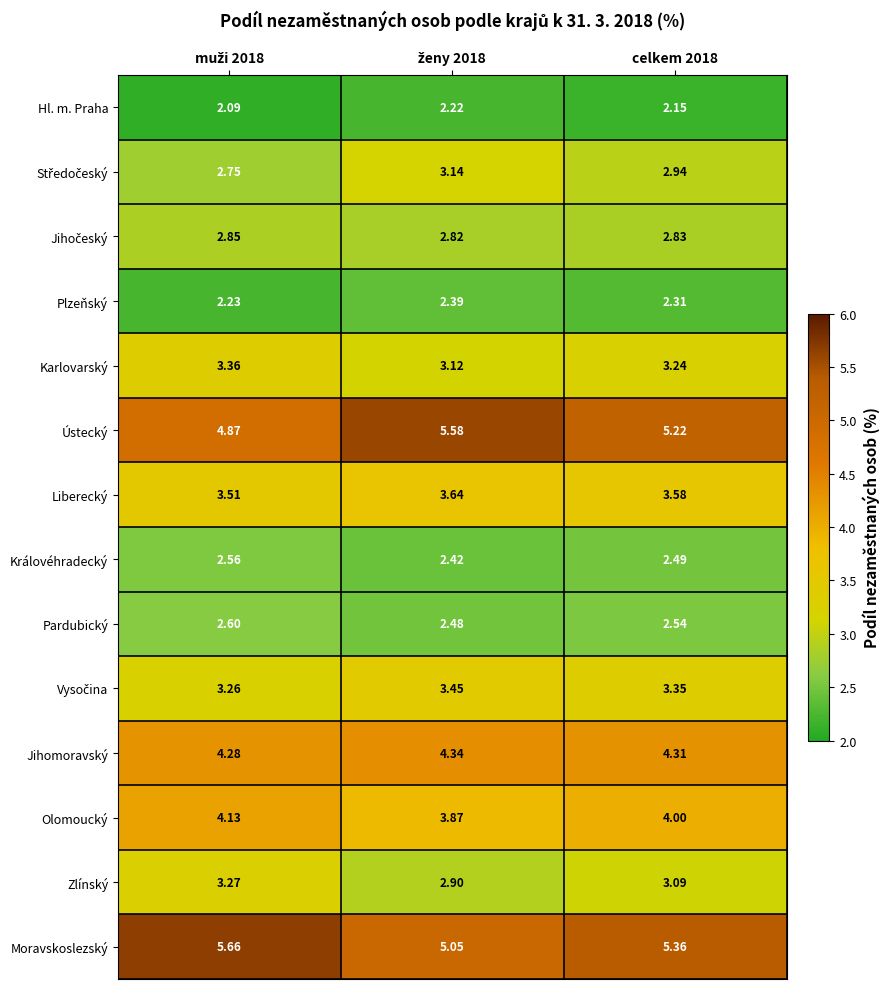

Which series has the widest spread of values?

Ústecký